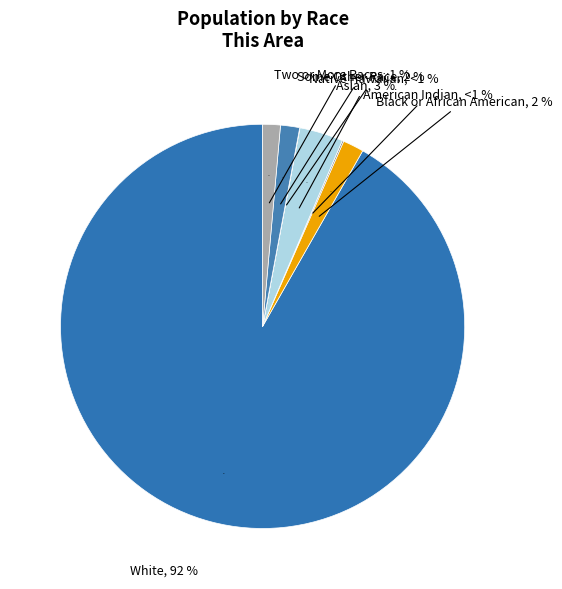

Is it true that White alone is 78% of the pie?

False